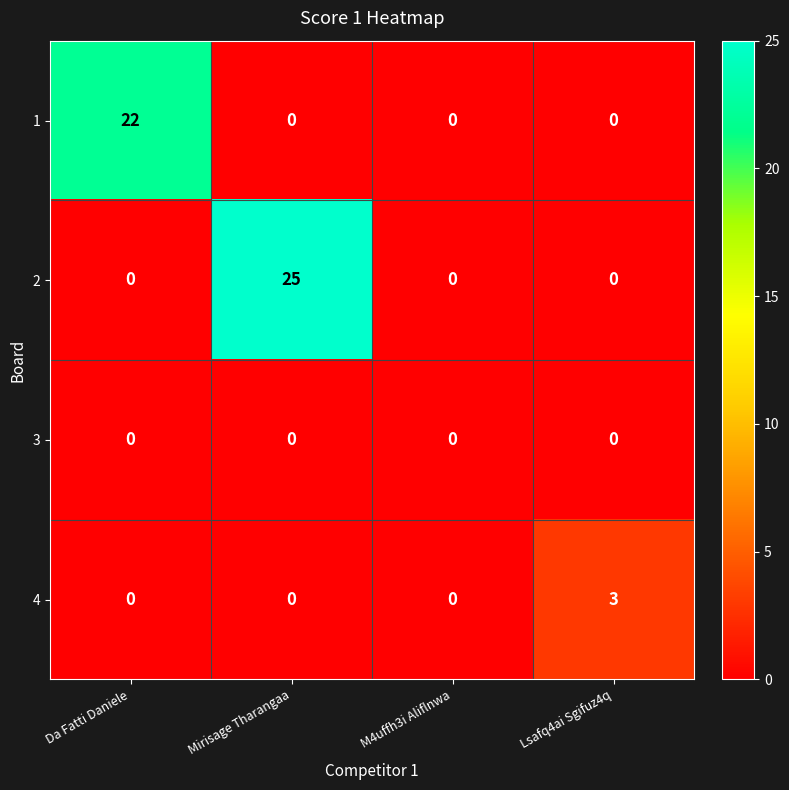

What is the greatest value displayed?

25